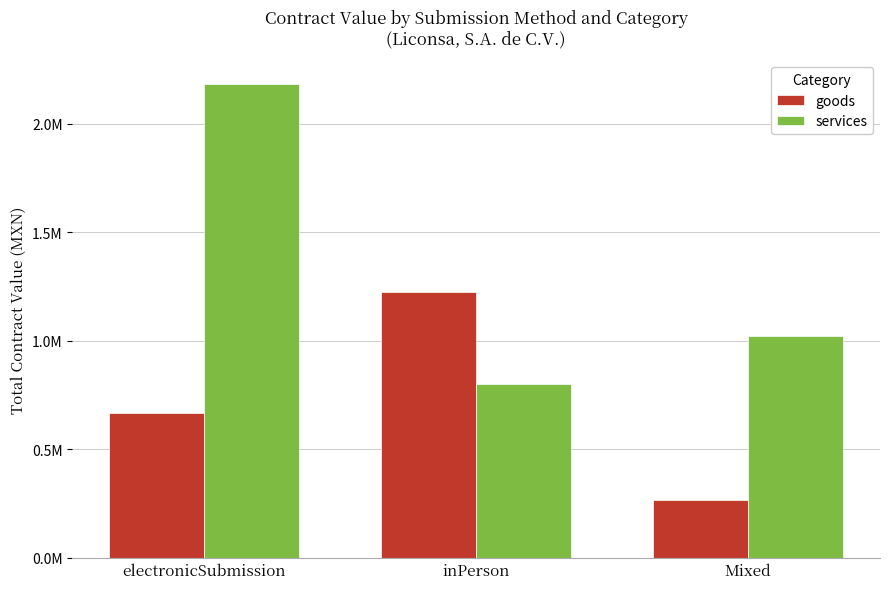

Which series has the largest total across all categories?

services